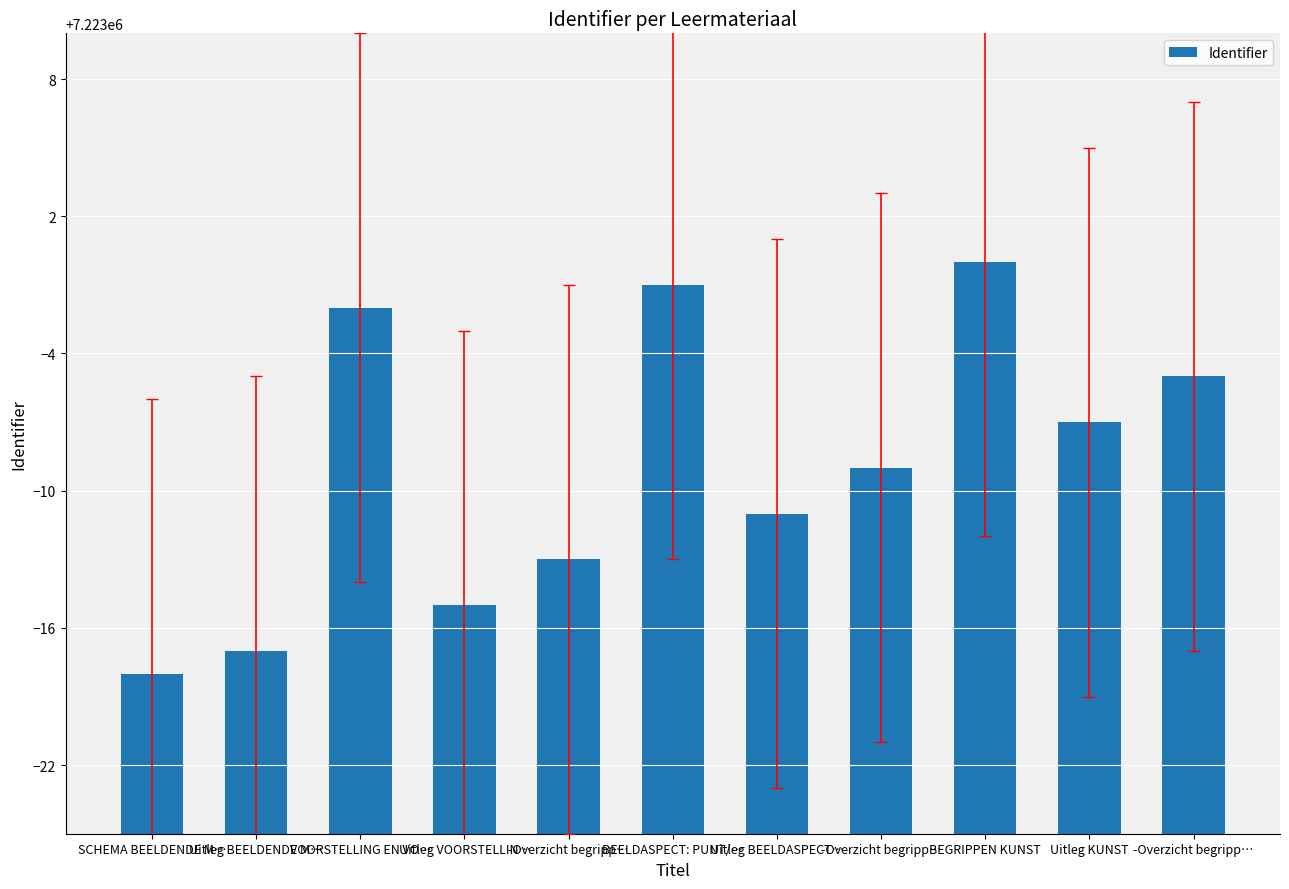

Reading left to right, transcribe all the data shown in this chart.

7222982	7222983	7222998	7222985	7222987	7222999	7222989	7222991	7223000	7222993	7222995